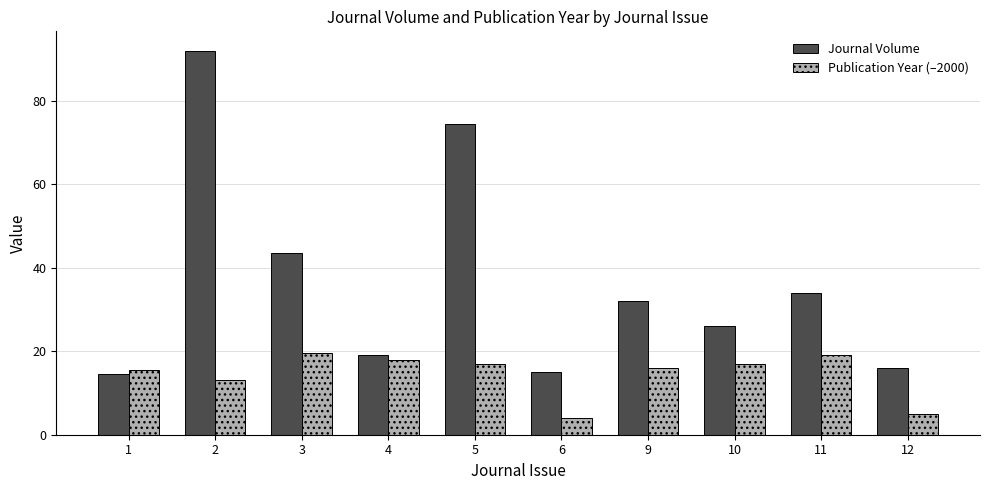

Which series has the largest total across all categories?

Journal Volume